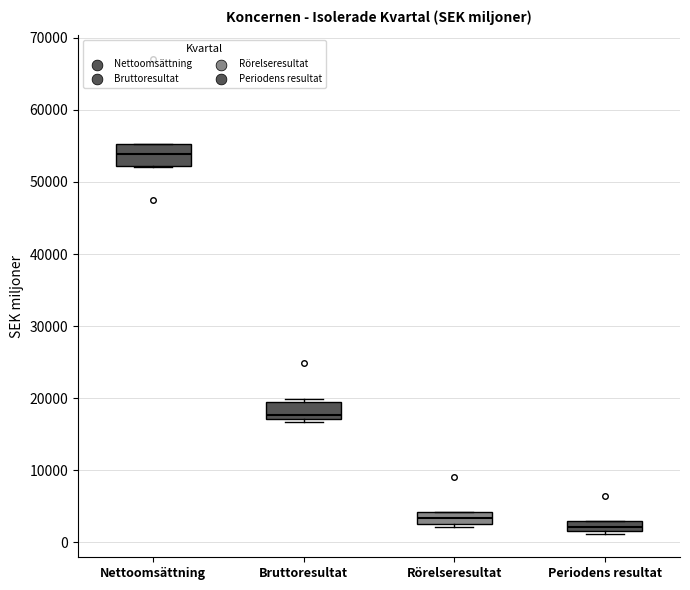

Which box has the highest median line?

Nettoomsättning